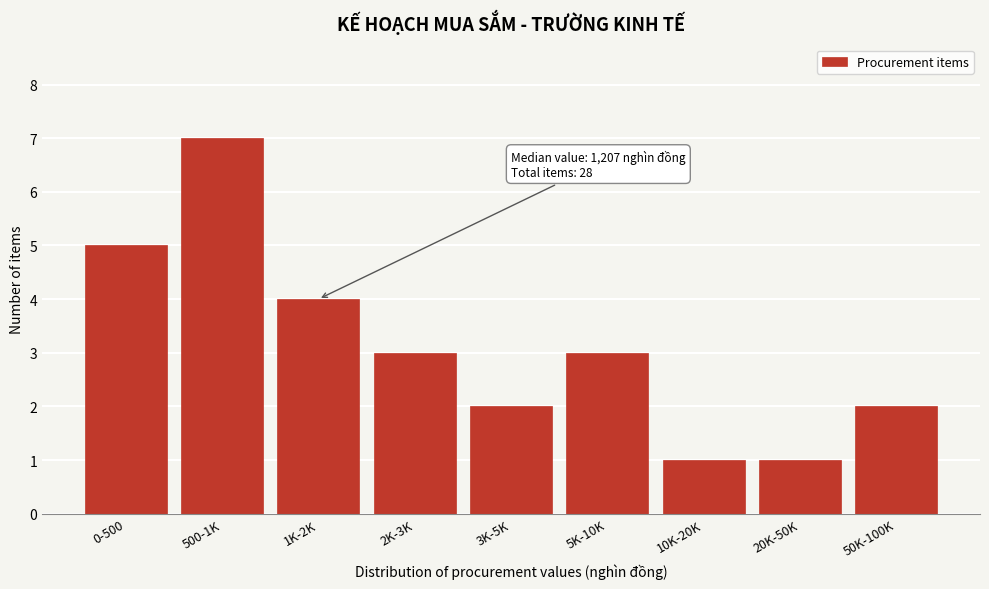

Reading right to left, list all the values displayed in this chart.

50K-100K=2	20K-50K=1	10K-20K=1	5K-10K=3	3K-5K=2	2K-3K=3	1K-2K=4	500-1K=7	0-500=5